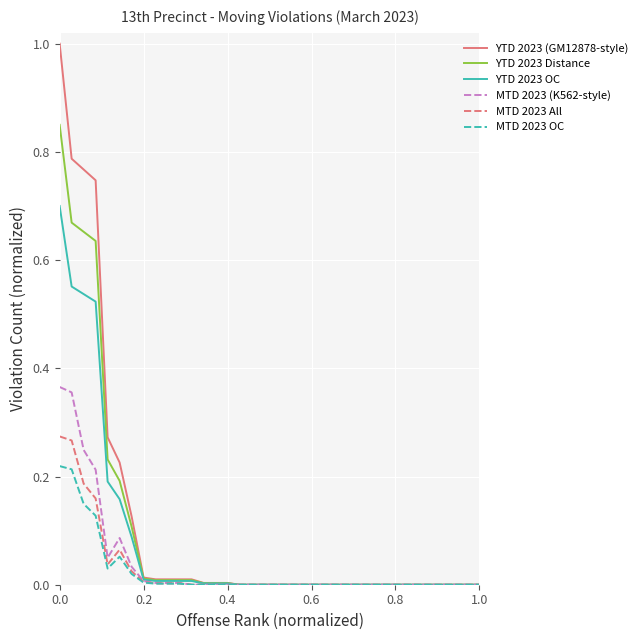

Which series has the largest range (max minus min)?

YTD 2023 (GM12878-style)